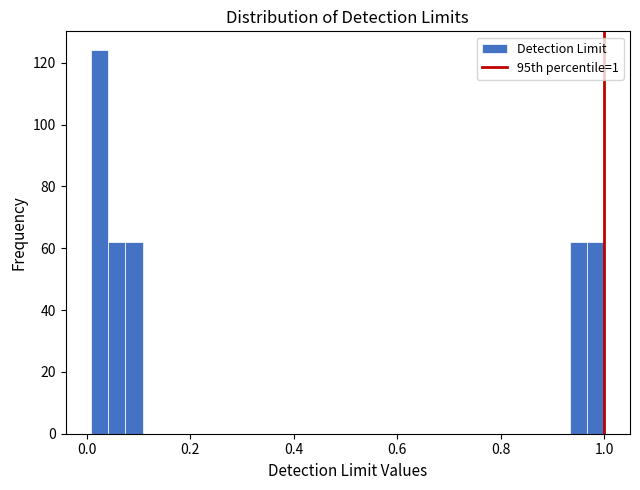

Read against the x-axis, roughly where is the centre of the tallest bar?

0.02